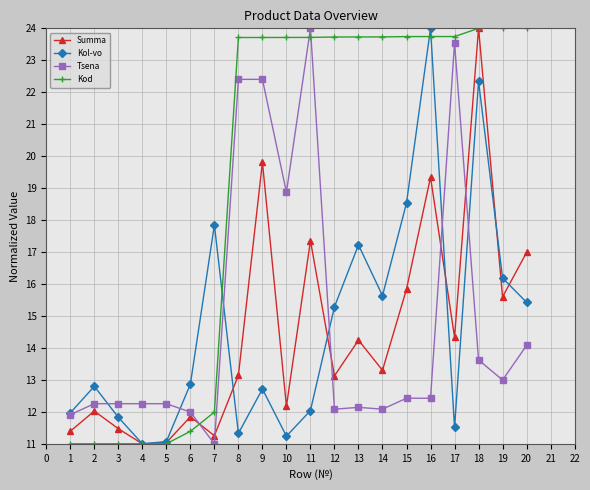

What is the difference between the maximum and second lowest values in the Tsena series?

12.1